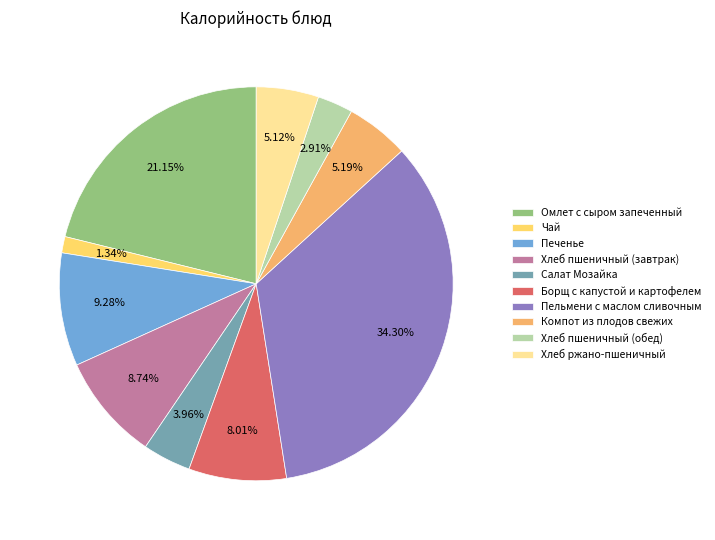

How many slices are in this pie chart?

10